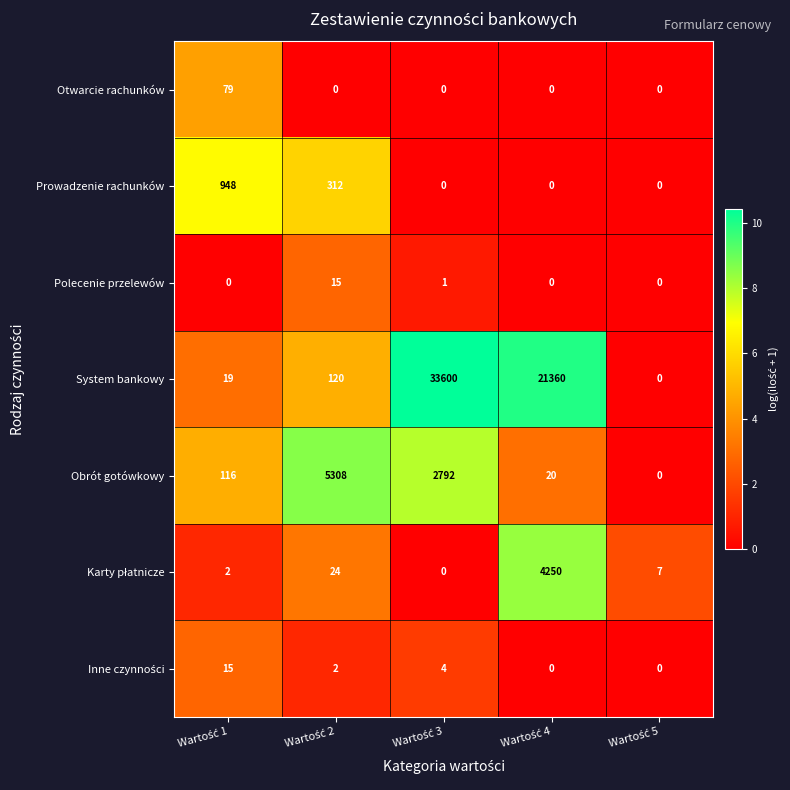

Which series has the largest total across all categories?

System bankowy